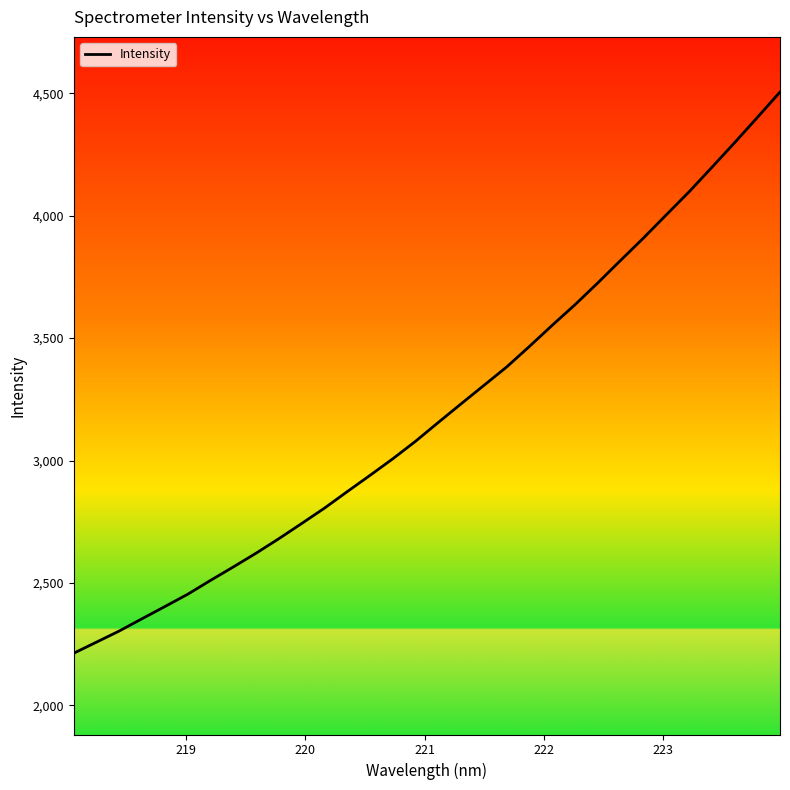

What is the difference between the maximum and minimum values?

2291.7